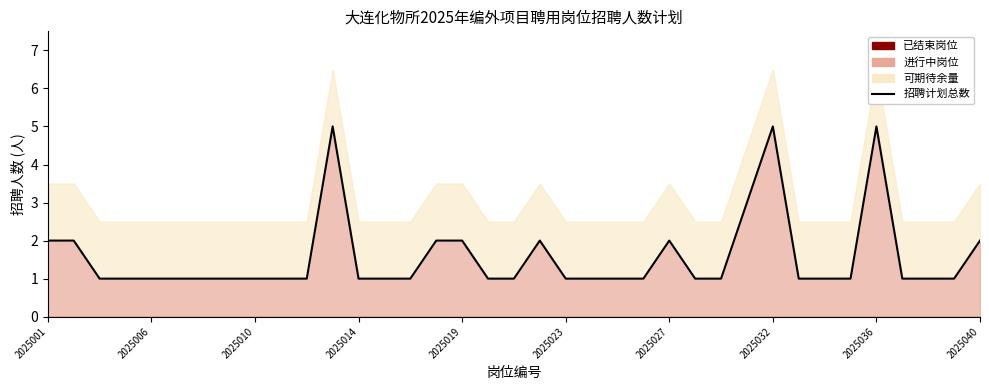

Reading right to left, transcribe all the data shown in this chart.

2	1	1	1	5	1	1	1	5	3	1	1	2	1	1	1	1	2	1	1	2	2	1	1	1	5	1	1	1	1	1	1	1	1	1	2	2